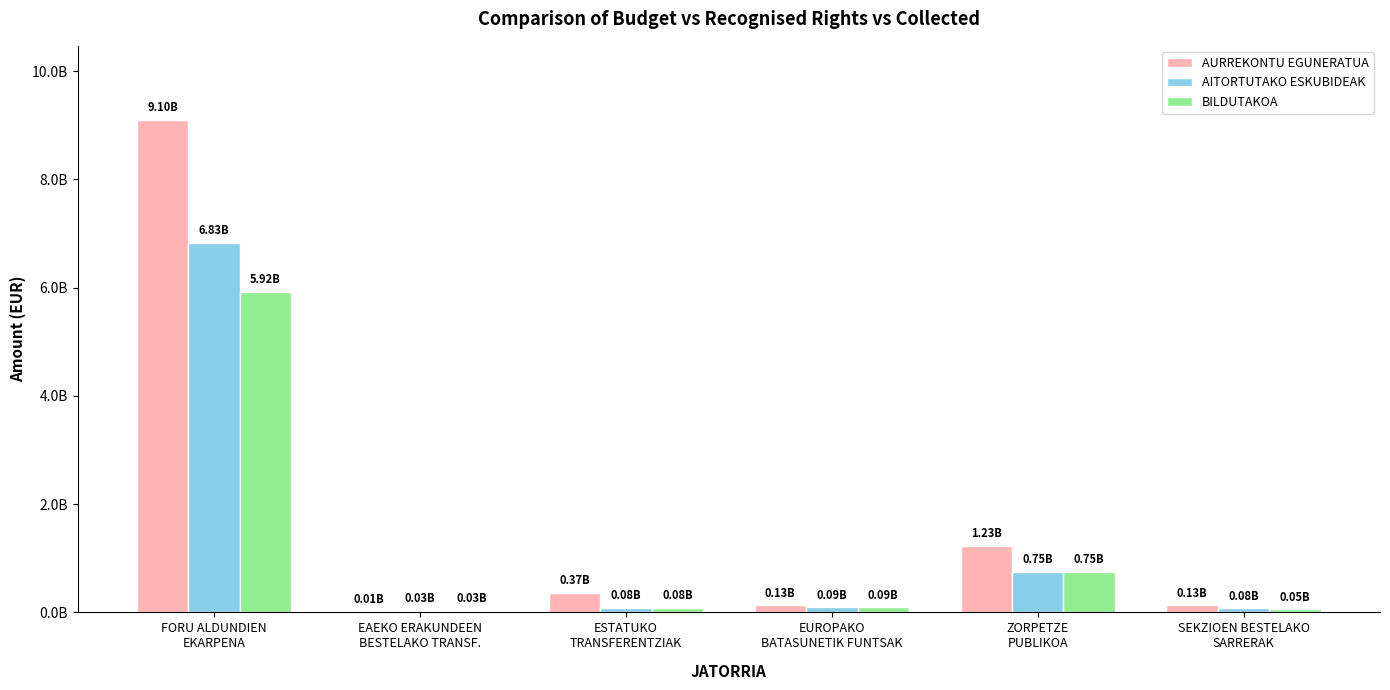

Does the chart contain stacked bars?

No